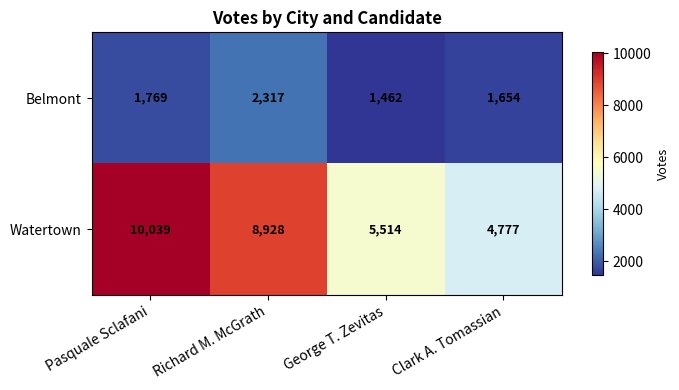

What is the difference between the maximum and minimum values in the Belmont series?

855